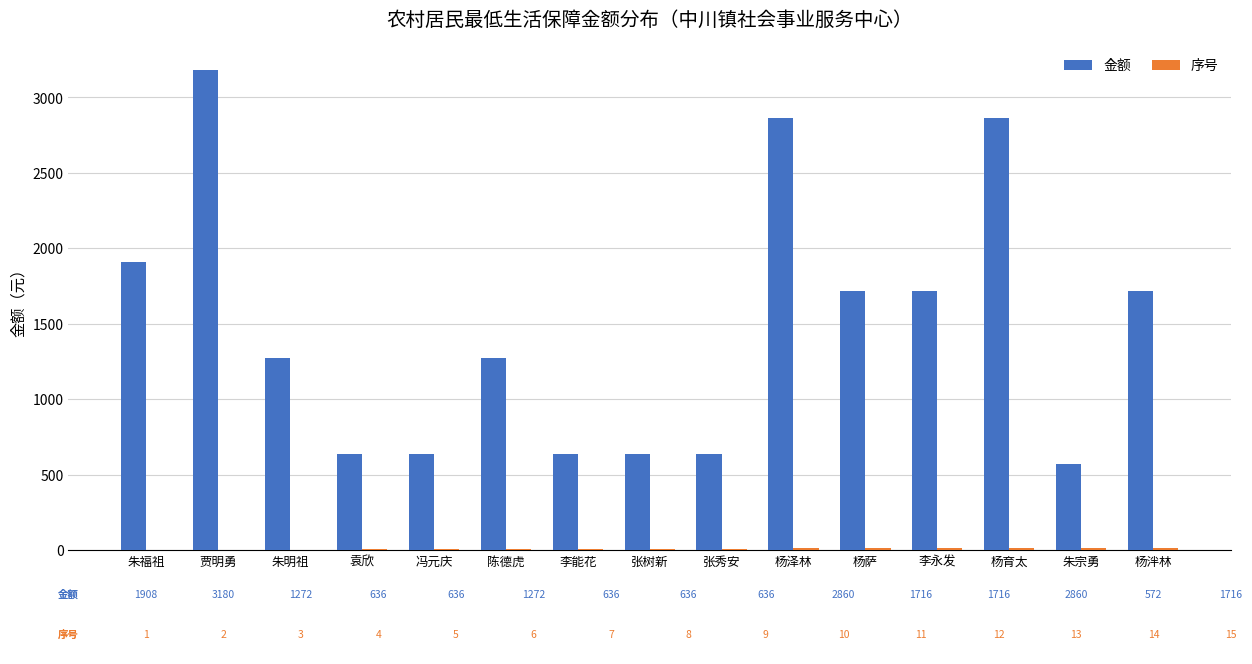

Count the number of categories in the chart.

15